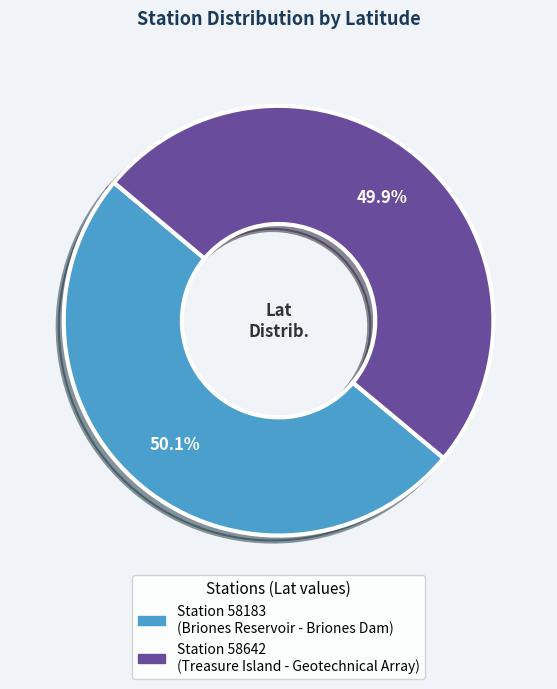

Is there a majority slice in this chart?

Yes